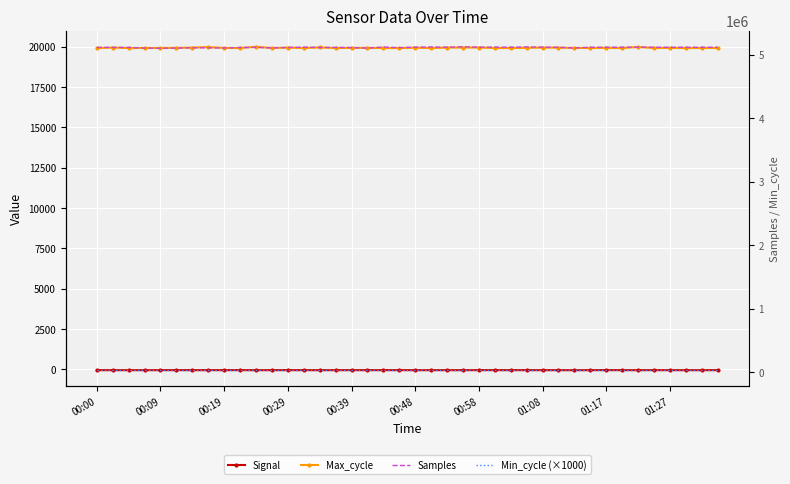

At which label is Min_cycle (×1000) closest to 28000?

00:00